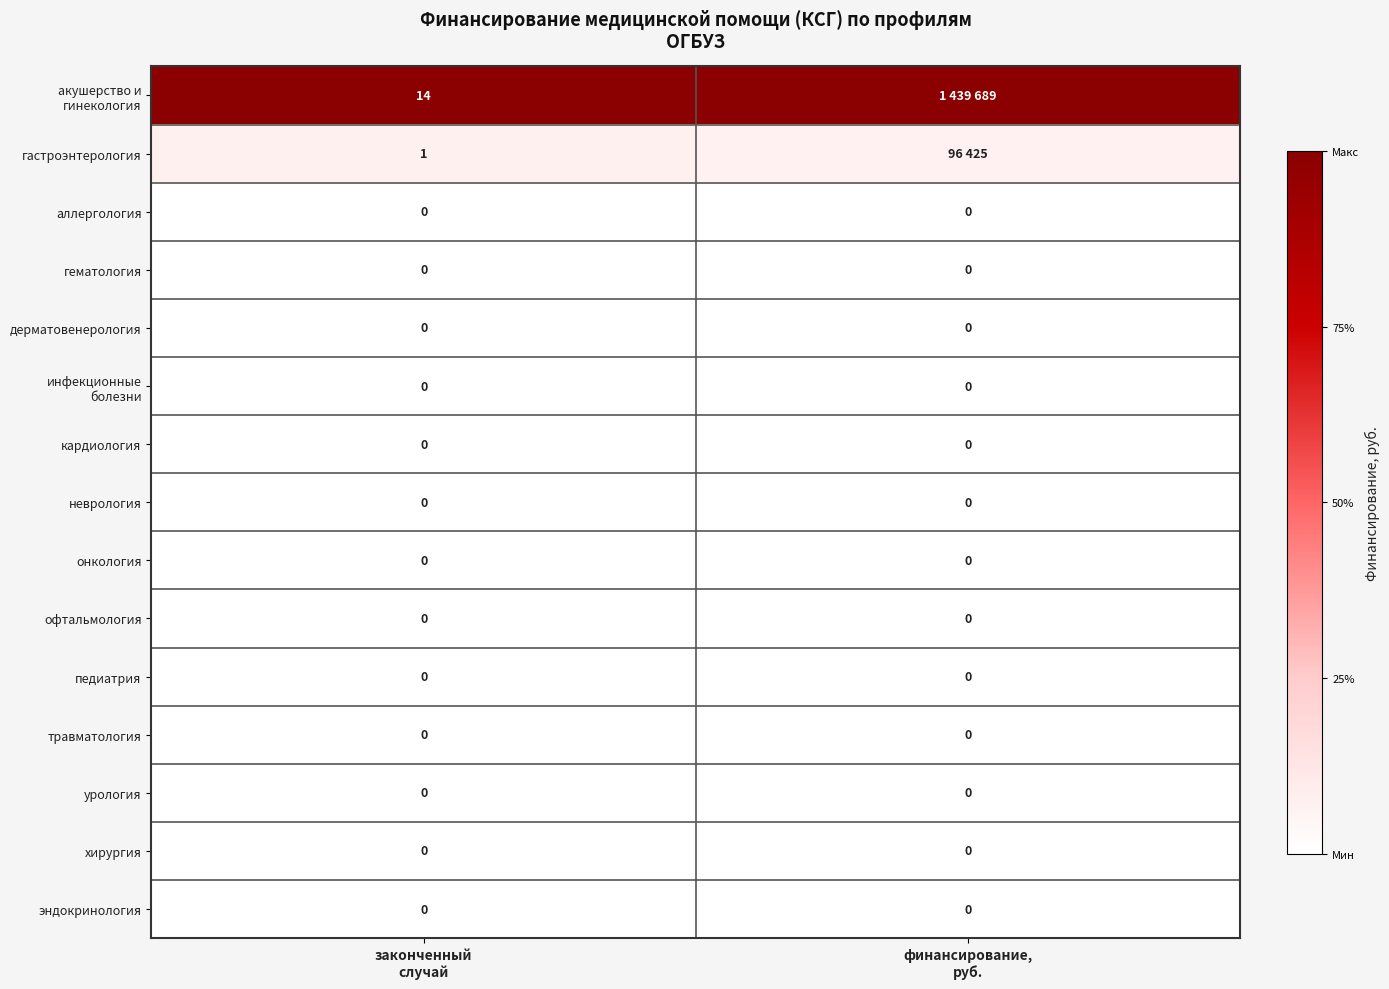

At which label does аллергология reach its minimum?

законченный случай